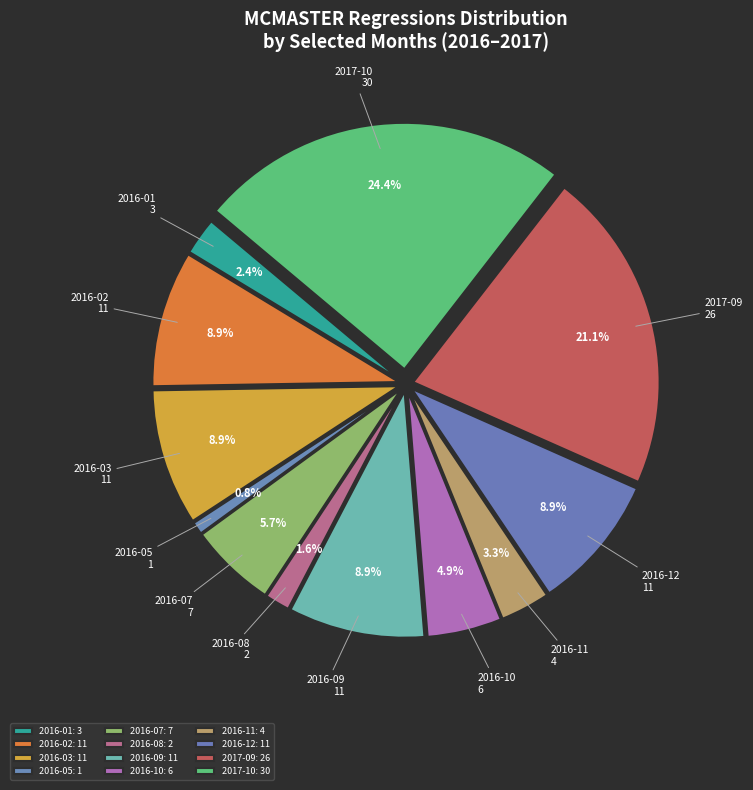

Is there any slice that represents more than half of the pie?

No